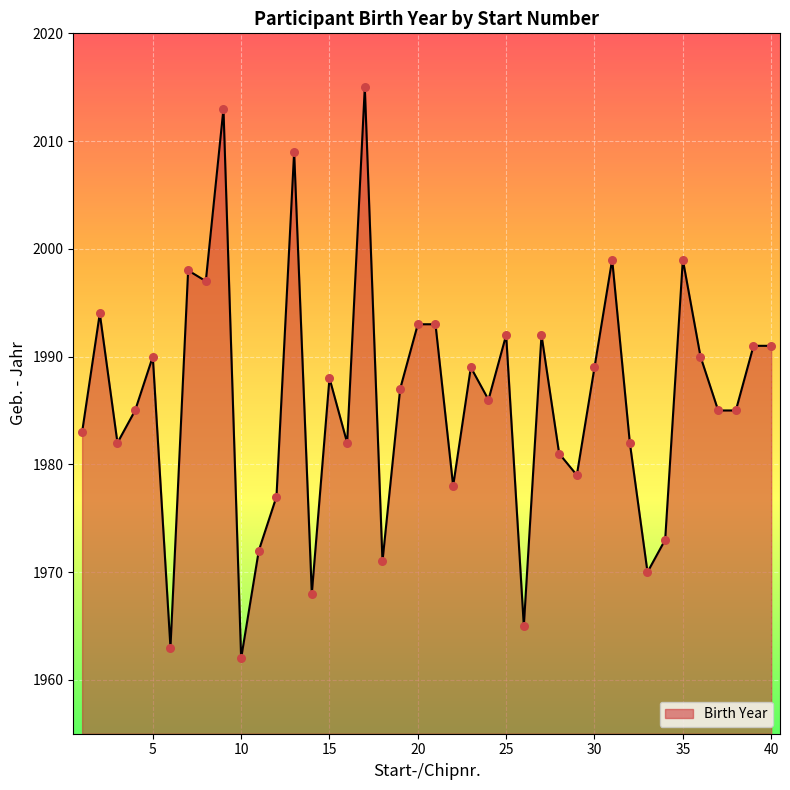

What is the greatest value displayed?

2015